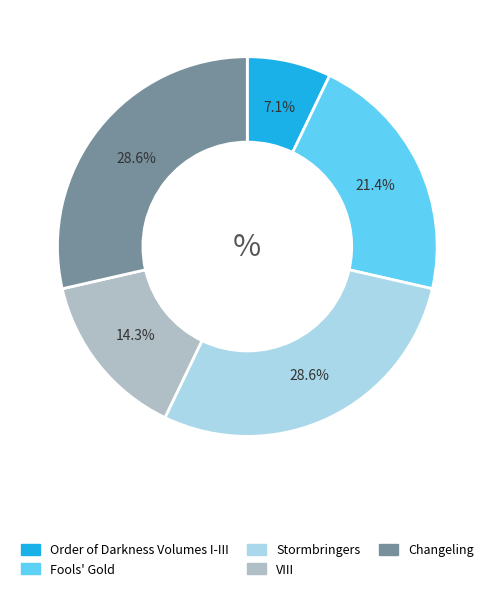

What is the smallest slice in the pie chart?

Order of Darkness Volumes I-III